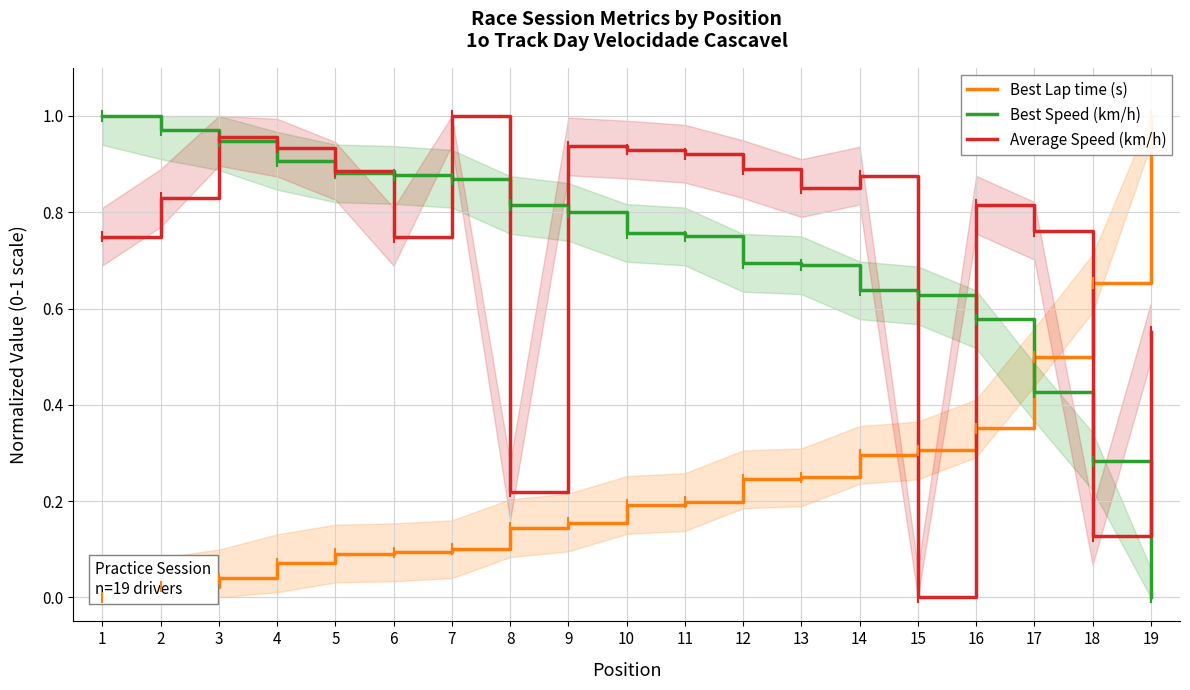

What is the value of the Best Speed (km/h) point at the 15th from the left?

0.6